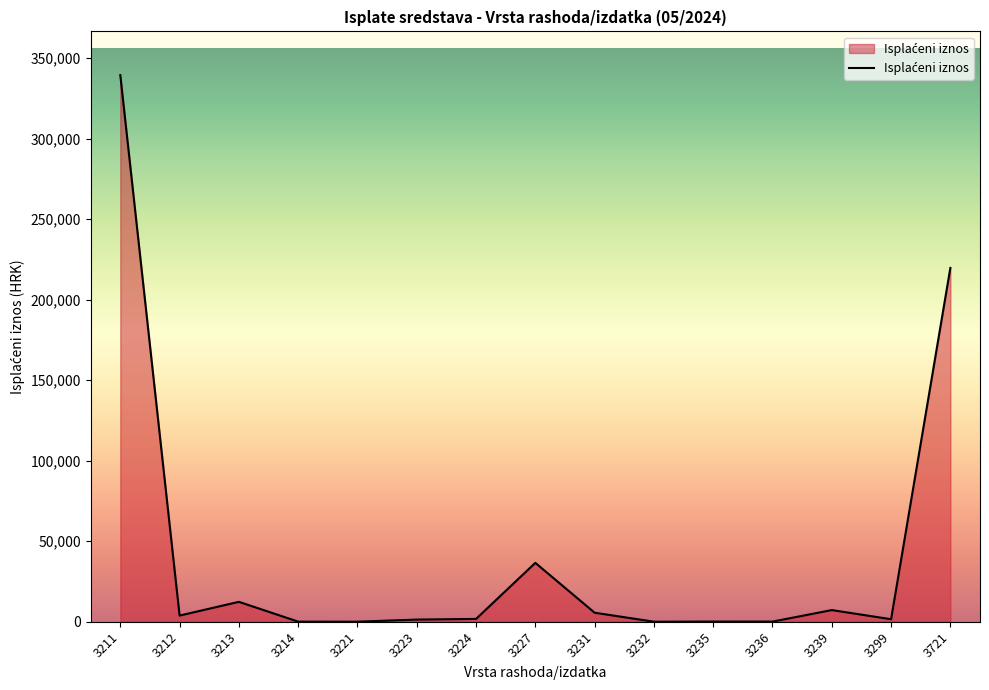

What is the average value?

41991.4